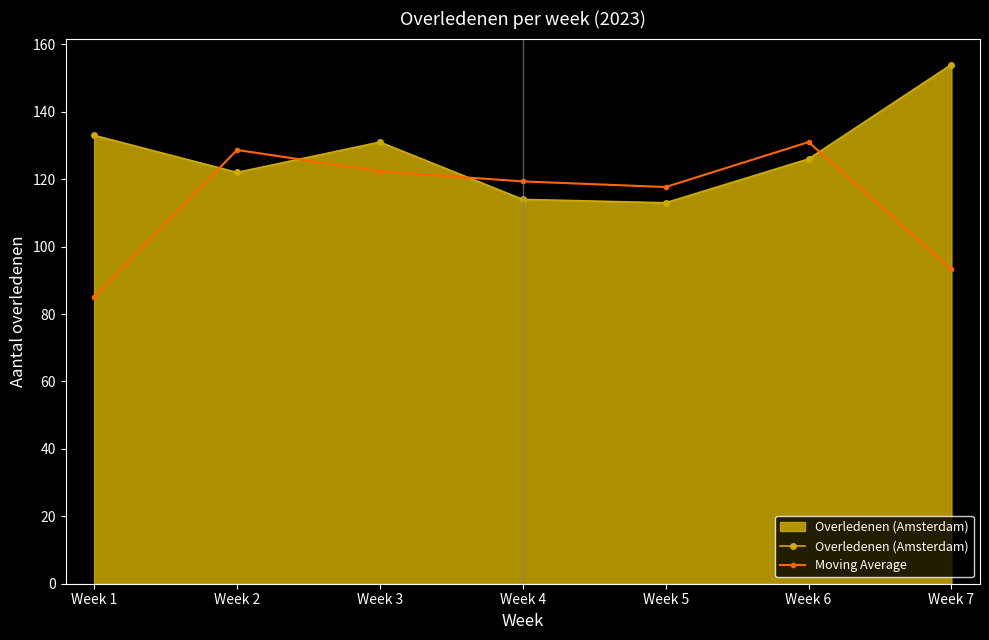

True or false: Overledenen (Amsterdam) has a value of 44.5 at Week 7.

False